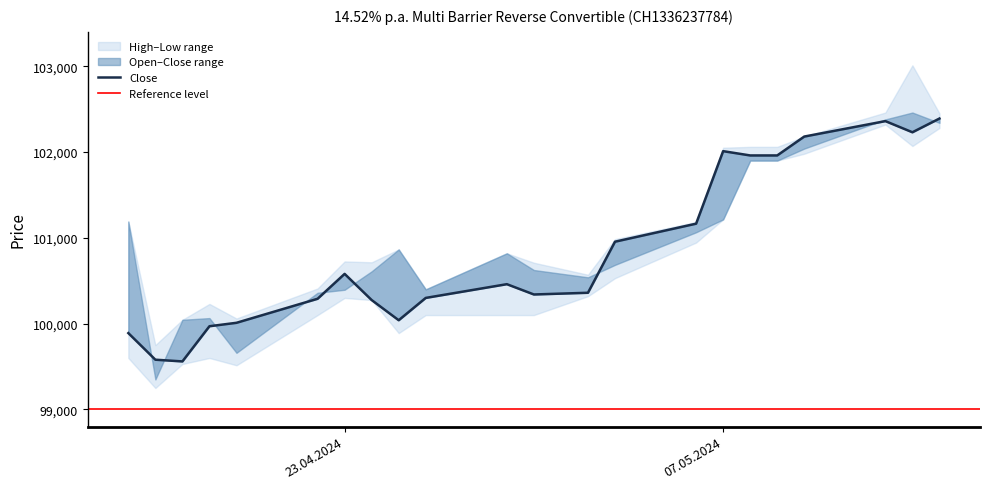

At 06.05.2024, list the series in order from largest to smallest.

High, Close, Open, Low